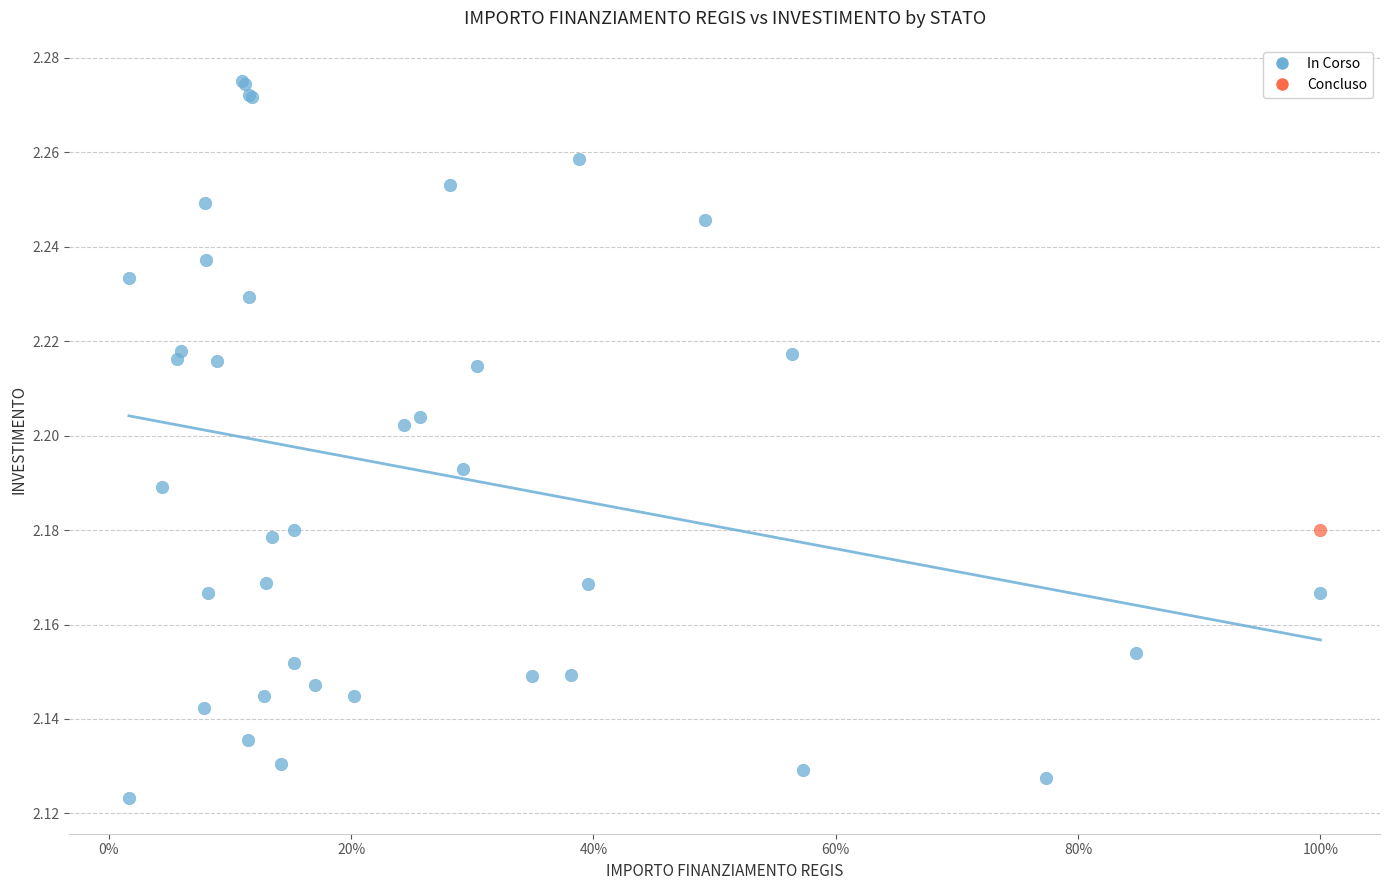

What are all the series names shown in the legend?

In Corso, Concluso